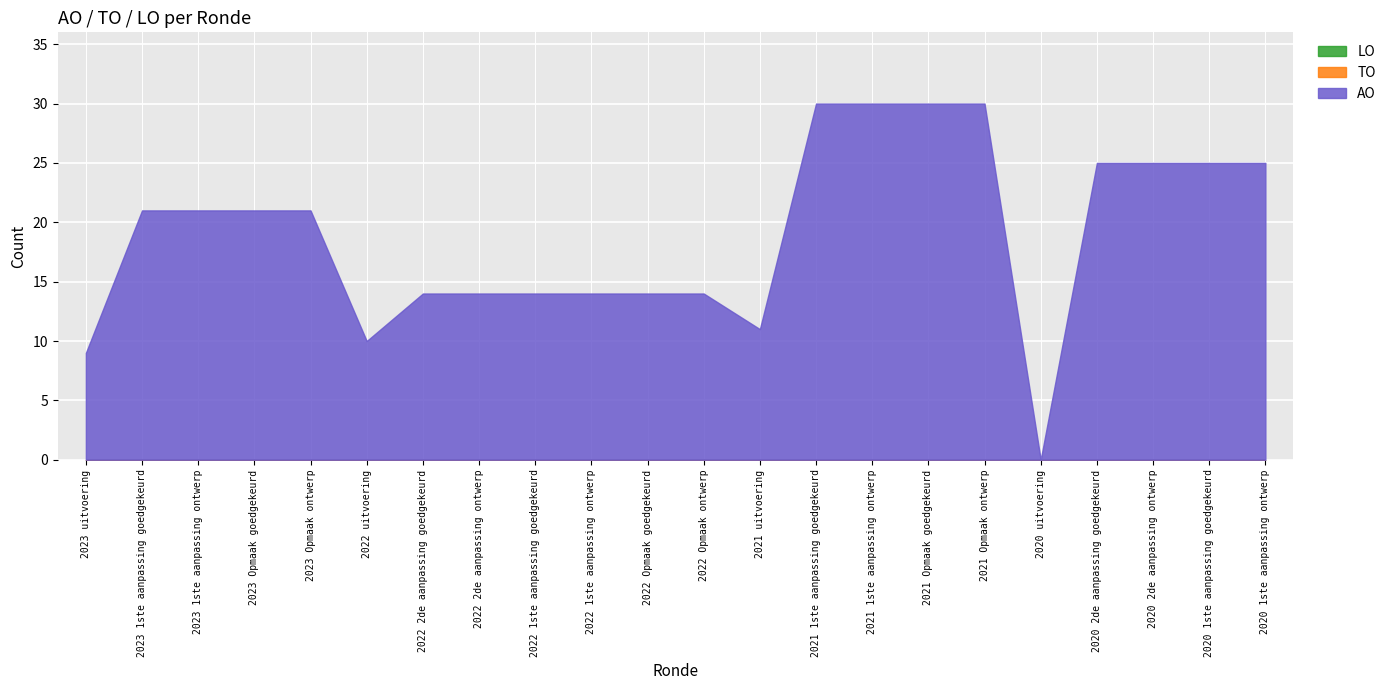

Which category has the highest value in the LO series?

2023 uitvoering